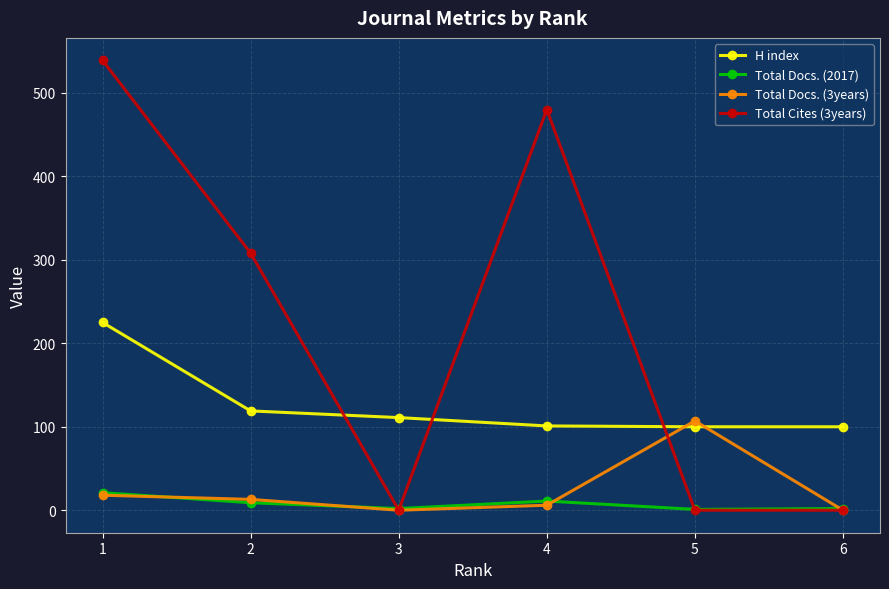

Count the number of data series in this chart.

4